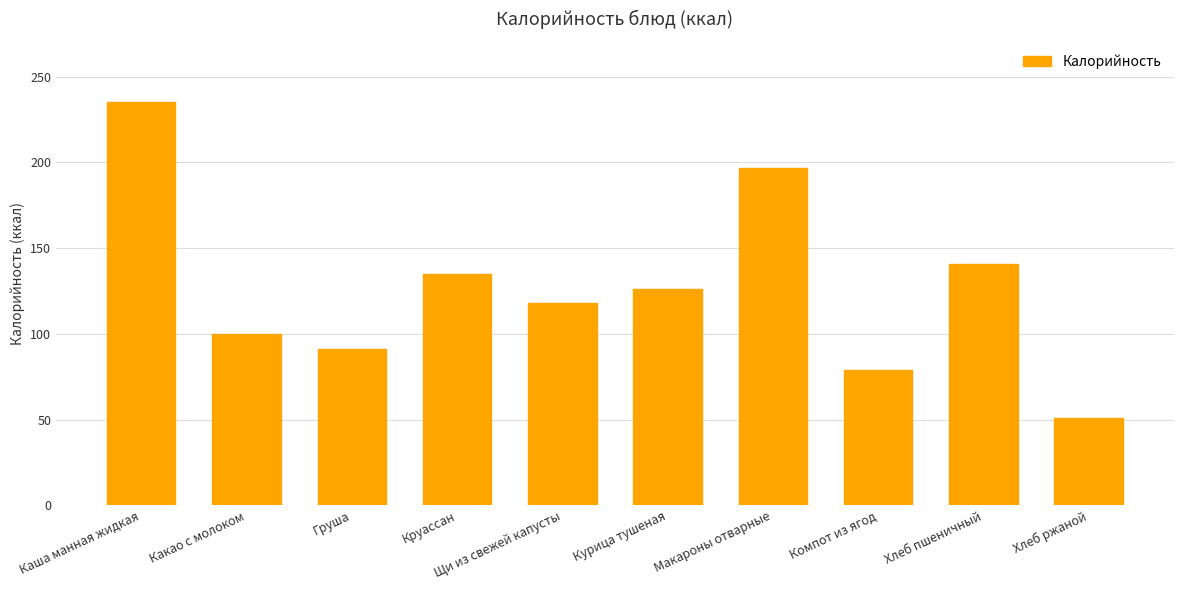

List the labels in order of value, largest first.

Каша манная жидкая, Макароны отварные, Хлеб пшеничный, Круассан, Курица тушеная, Щи из свежей капусты, Какао с молоком, Груша, Компот из ягод, Хлеб ржаной